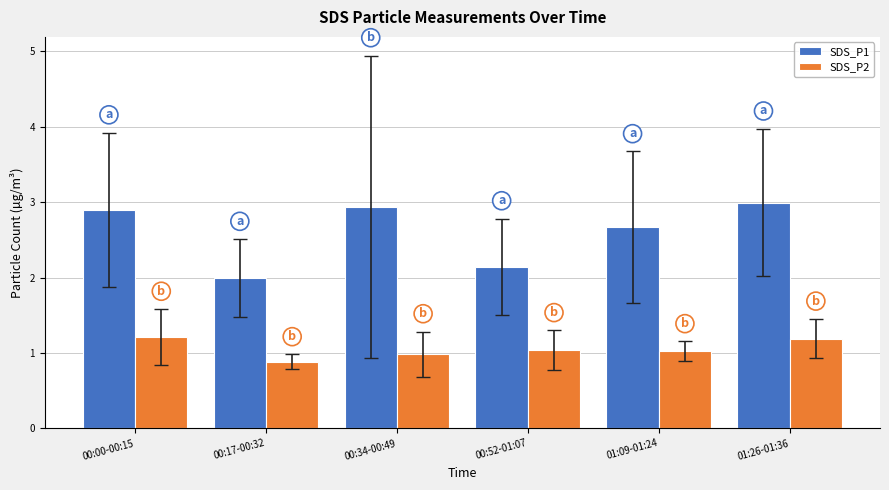

How many bars are there in total?

12